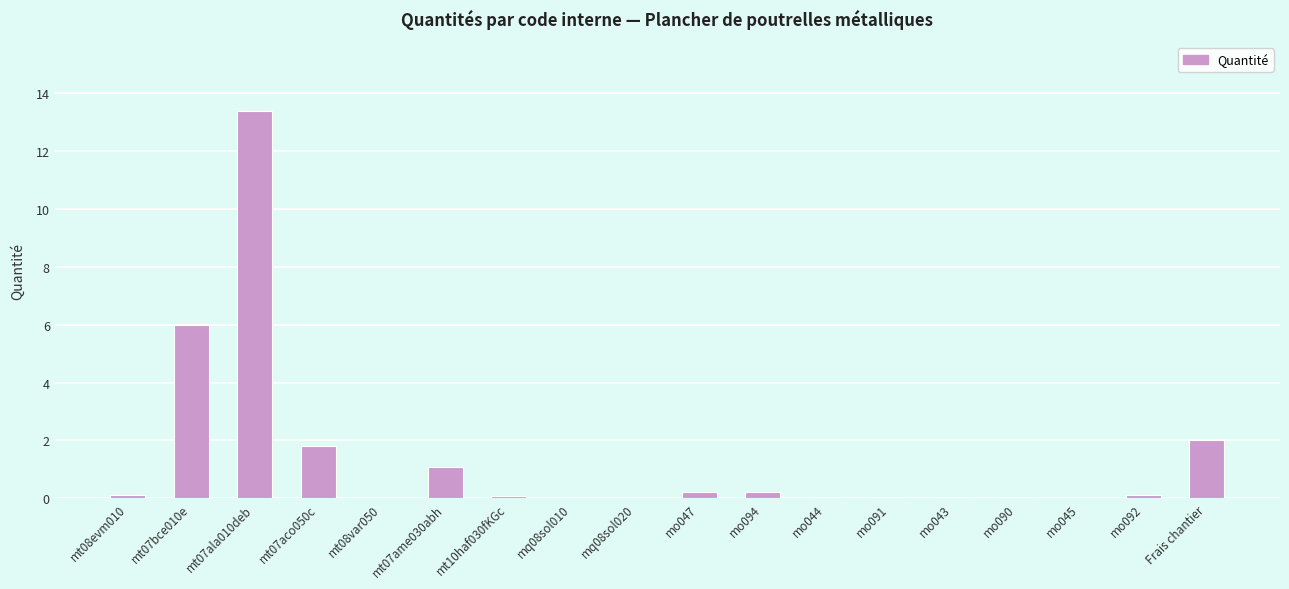

True or false: the data shows 21.2 at mt07ala010deb.

False